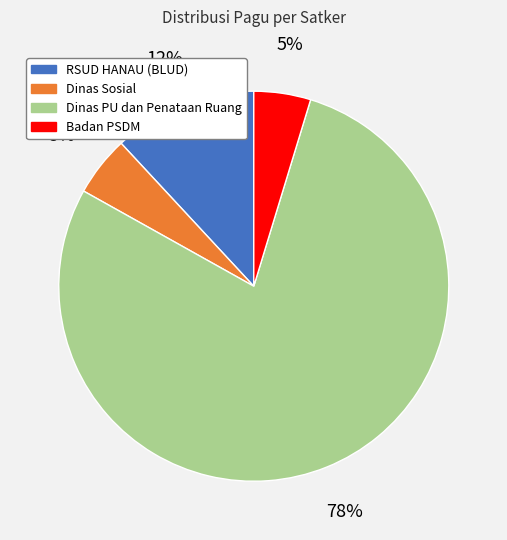

Do Dinas Sosial and Badan PSDM together represent more than half of the pie?

No